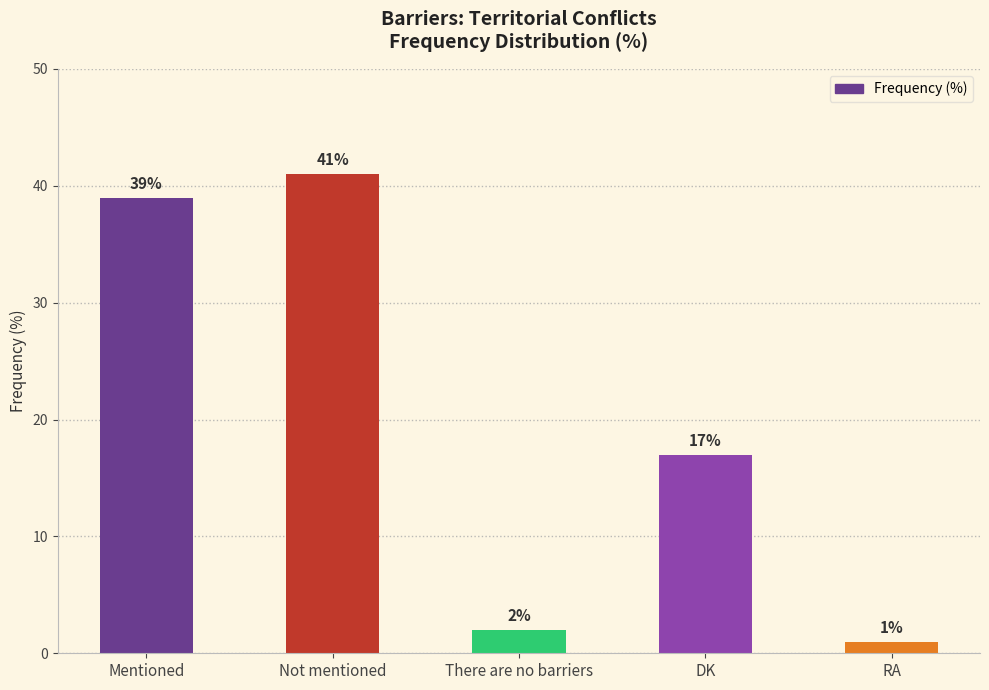

What is the label of the 4th bar from the left?

DK